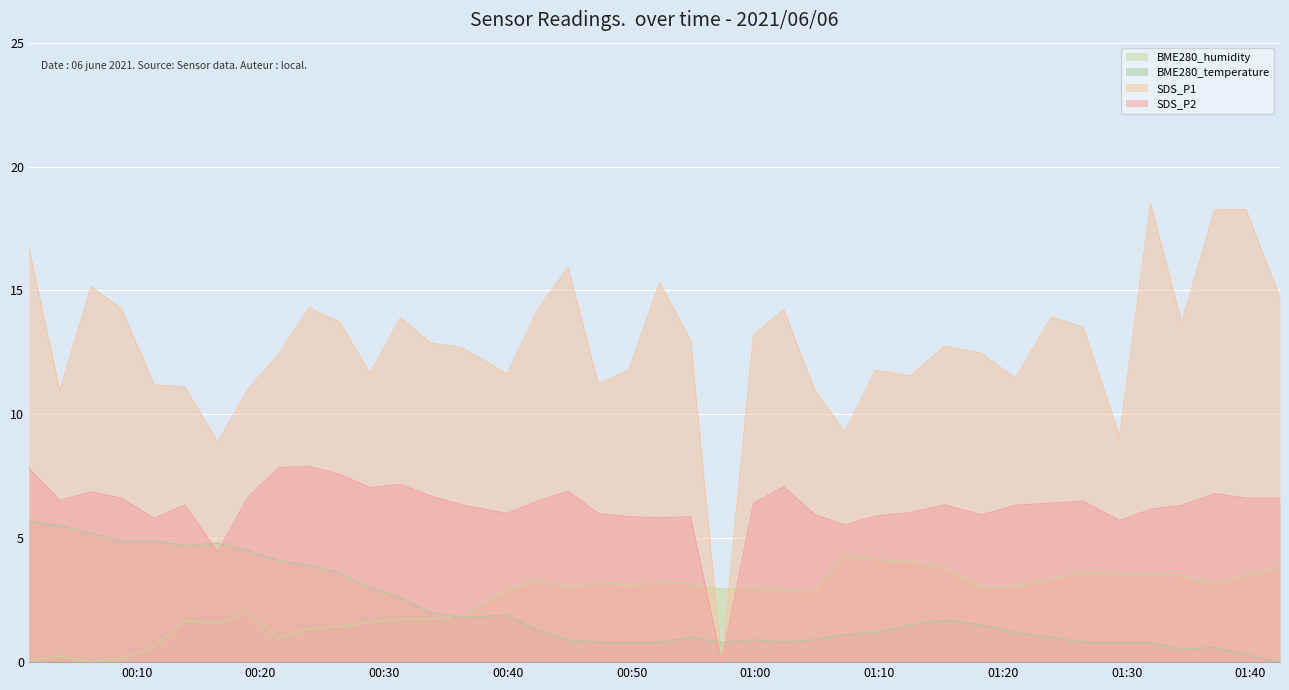

Which series has the largest range (max minus min)?

SDS_P1